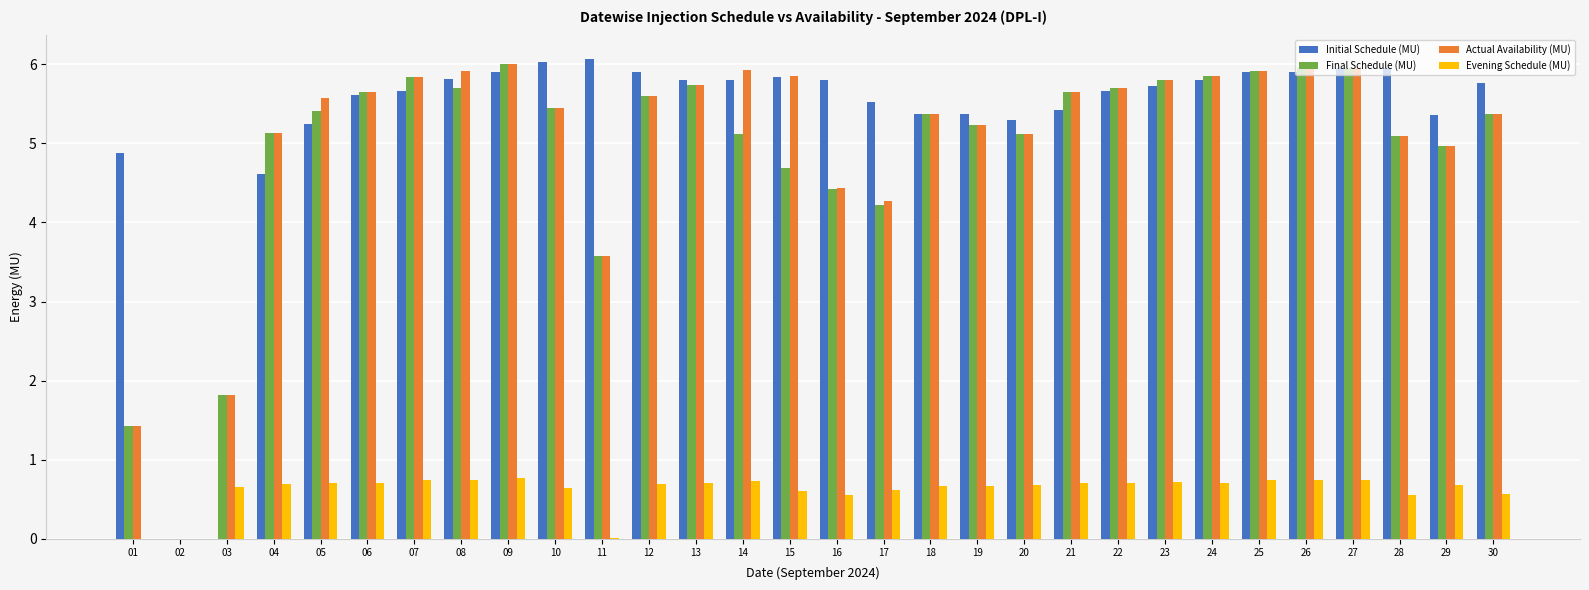

How many groups of bars are there?

30